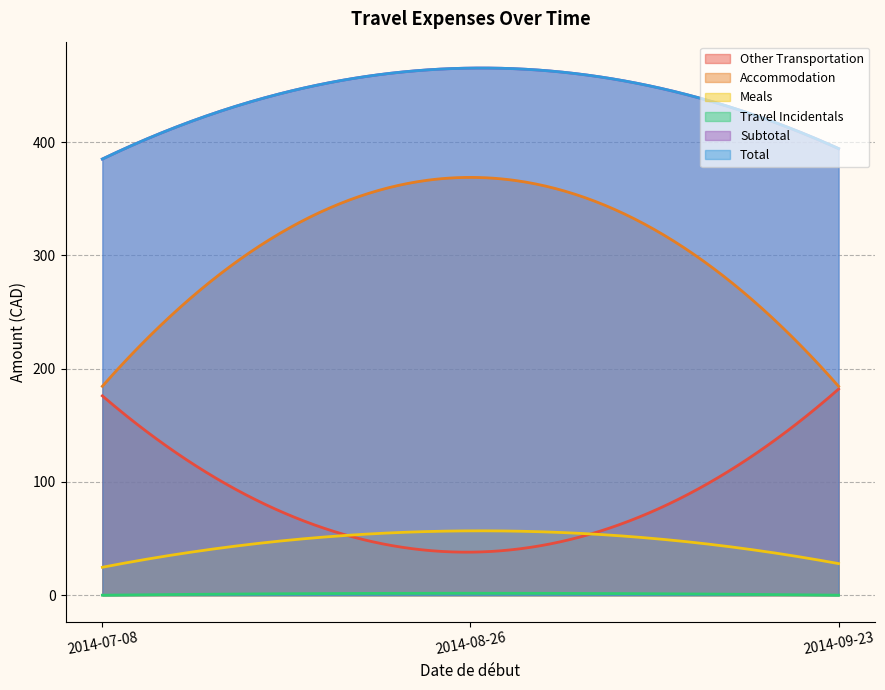

What are all the series names shown in the legend?

Other Transportation, Accommodation, Meals, Travel Incidentals, Subtotal, Total